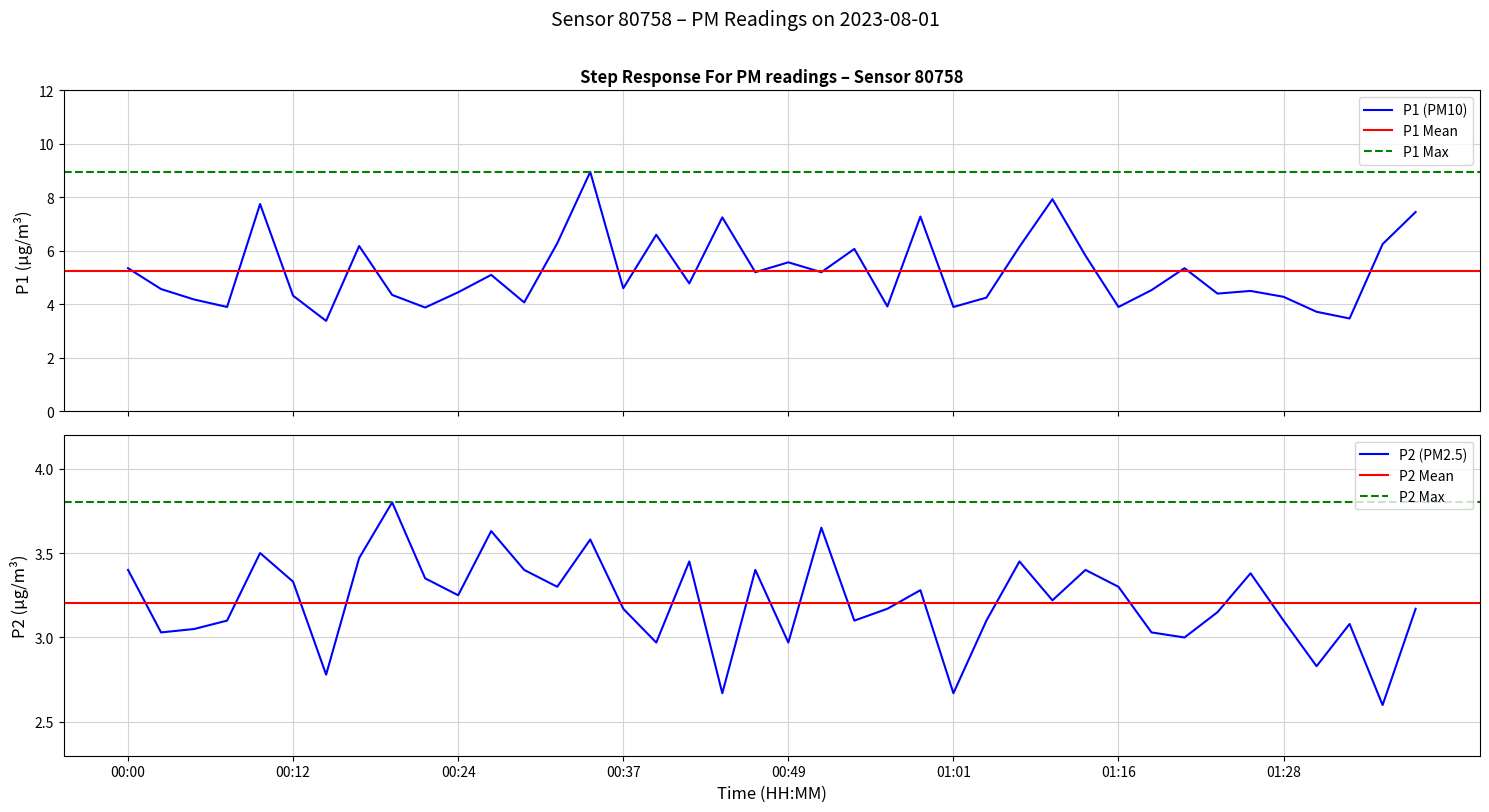

Where is the first local maximum for P1?

00:10